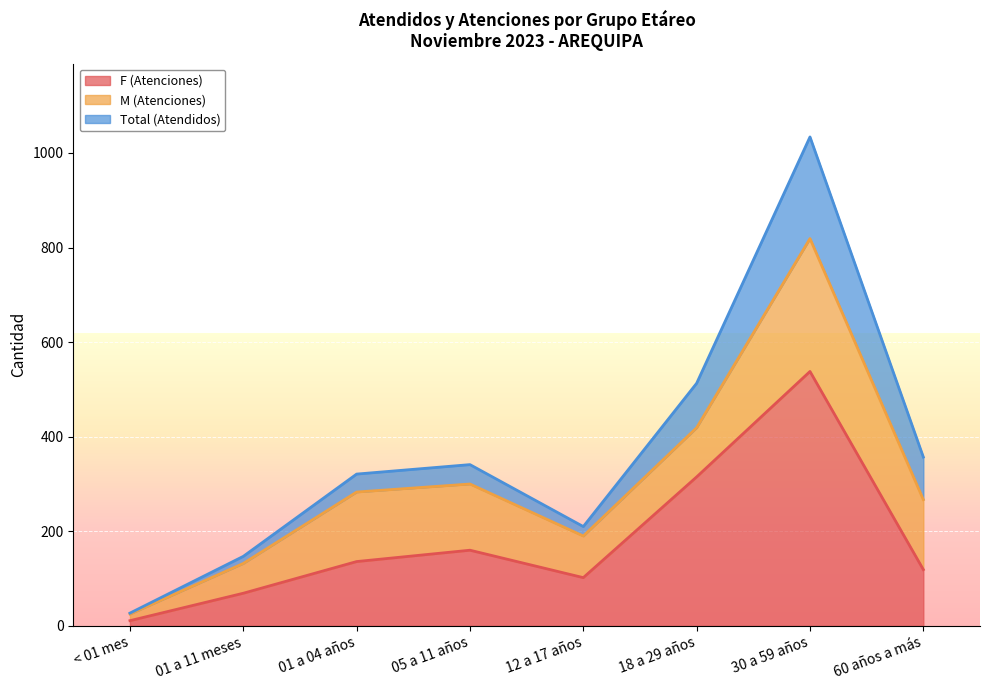

Which category has the highest value in the F (Atenciones) series?

30 a 59 años